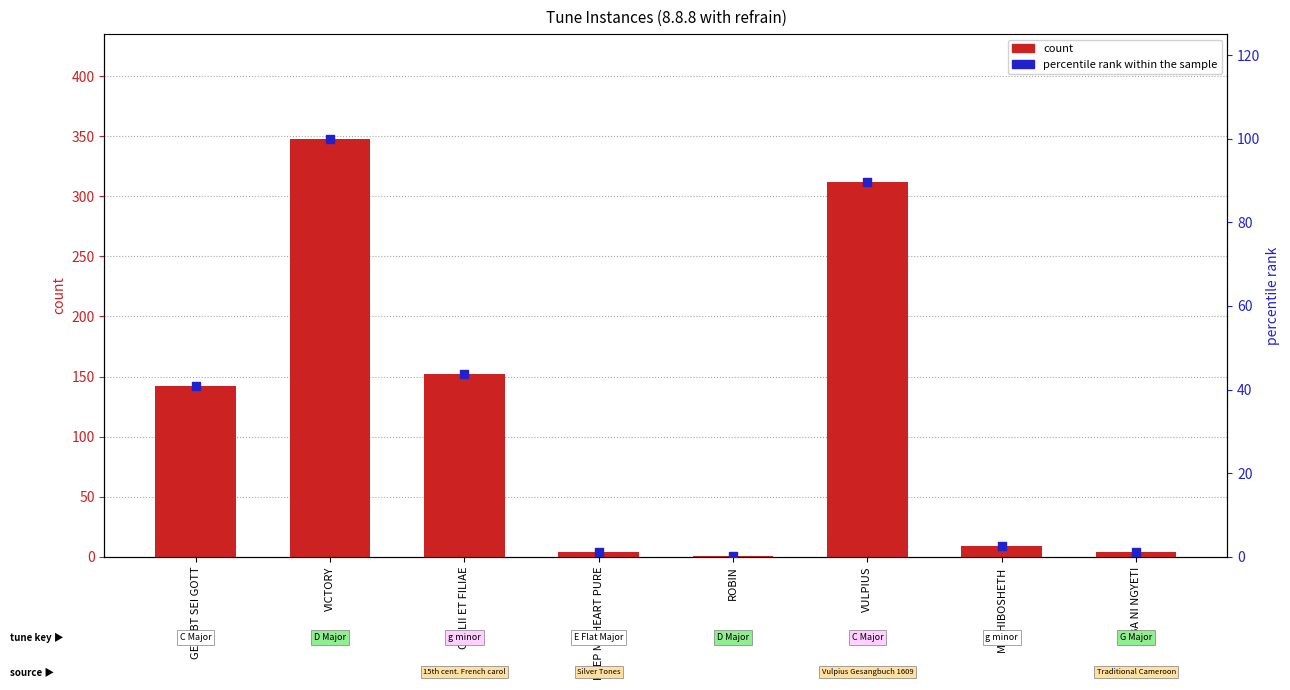

Which series has the largest total across all categories?

count